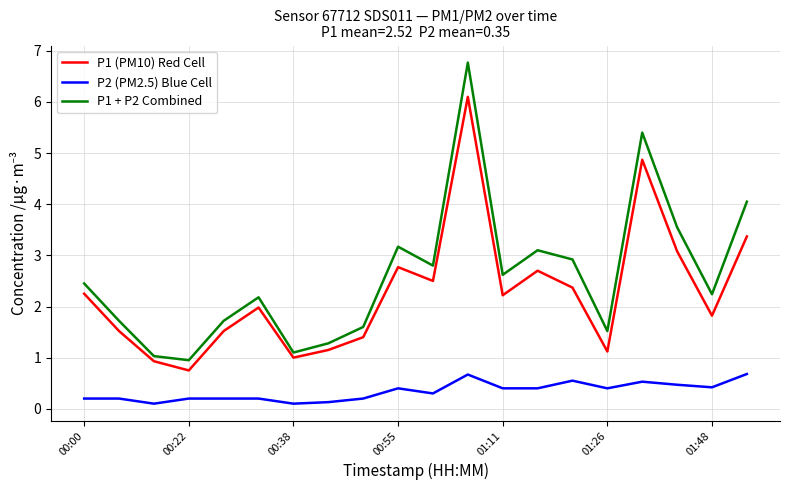

What is the minimum value shown in the chart?

0.1